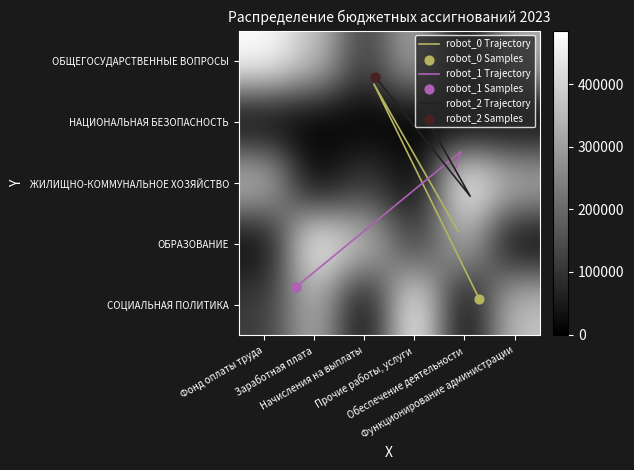

Is it true that ОБРАЗОВАНИЕ equals 112390 at Прочие работы, услуги?

True